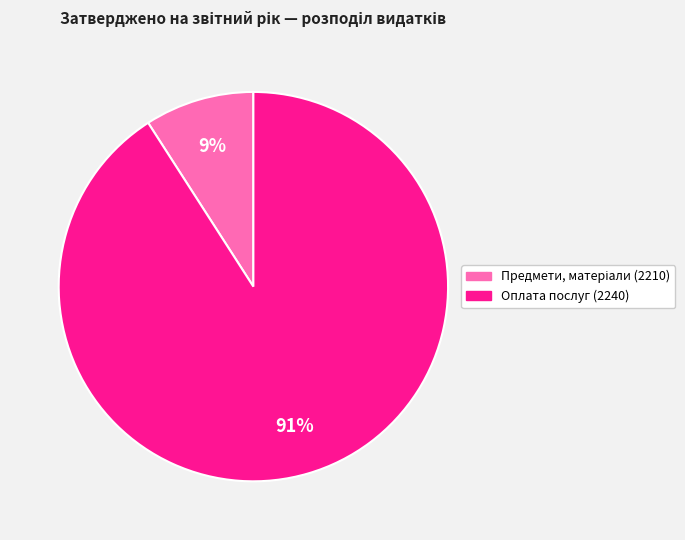

Is there any slice that represents more than half of the pie?

Yes